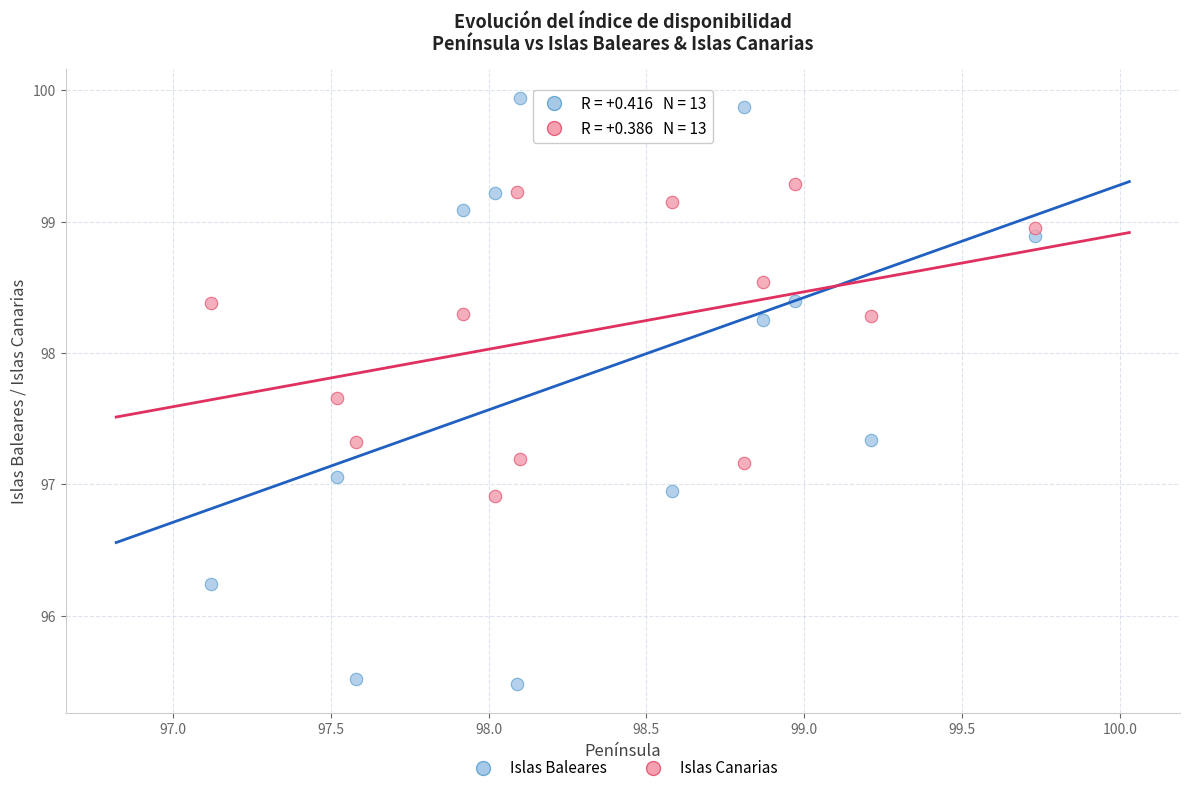

Which series contains the lowest Y value?

Islas Baleares